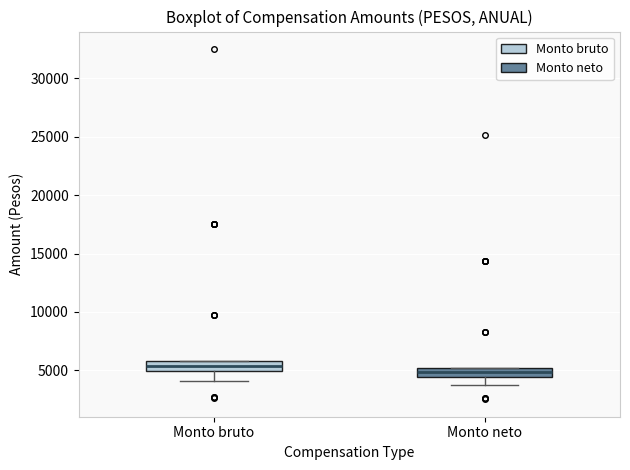

Where is the lower edge of the box for Monto neto on the y-axis? The values are not printed on the chart, so give them approximately, as read against the axis.

4500